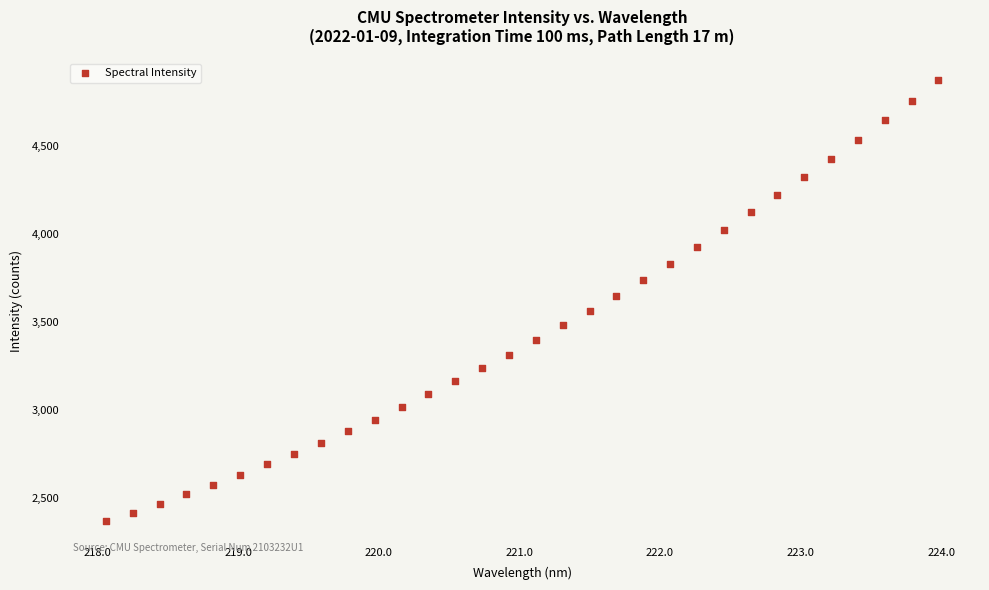

What is the range of Y values (max minus min)?

2504.2